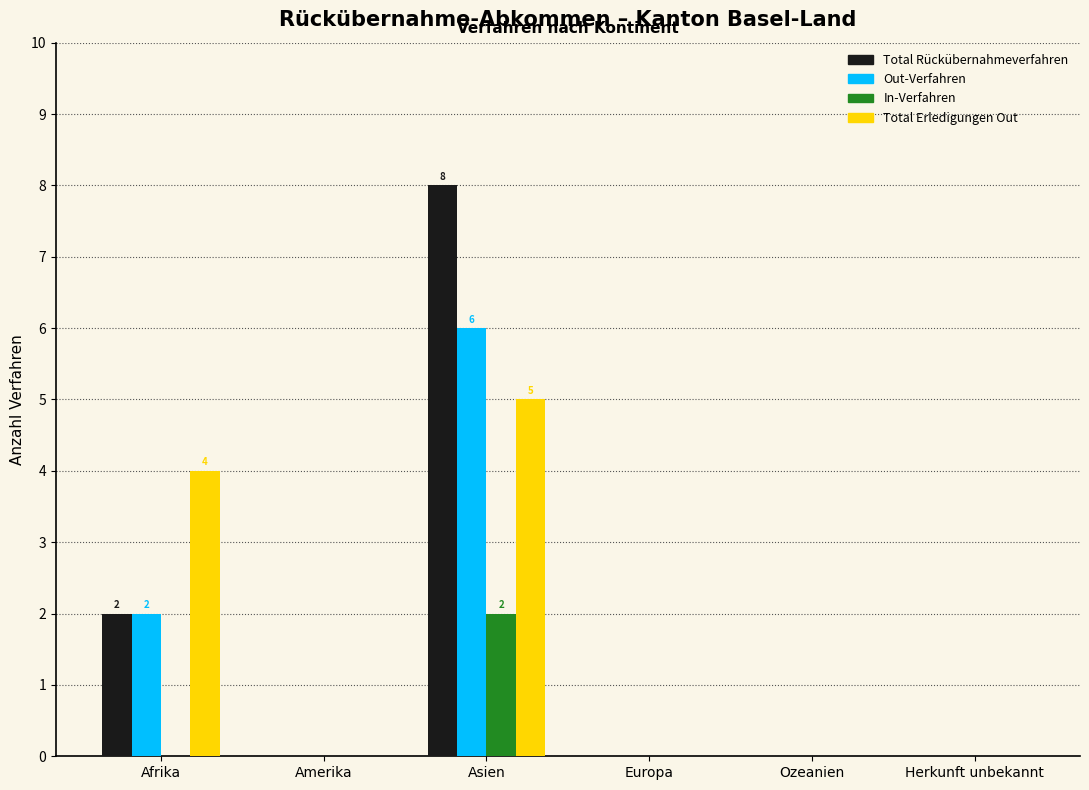

Reading left to right, what are all the values shown in this chart?

Total Rückübernahmeverfahren: Afrika=2	Amerika=0	Asien=8	Europa=0	Ozeanien=0	Herkunft unbekannt=0
Out-Verfahren: Afrika=2	Amerika=0	Asien=6	Europa=0	Ozeanien=0	Herkunft unbekannt=0
In-Verfahren: Afrika=0	Amerika=0	Asien=2	Europa=0	Ozeanien=0	Herkunft unbekannt=0
Total Erledigungen Out: Afrika=4	Amerika=0	Asien=5	Europa=0	Ozeanien=0	Herkunft unbekannt=0